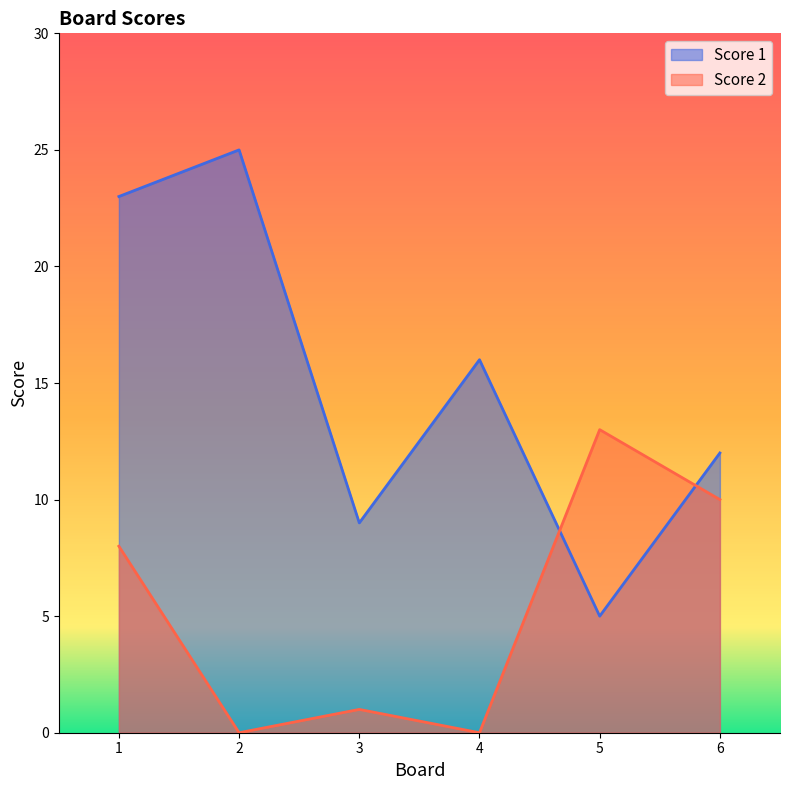

How many data points in Score 1 are less than 16?

3